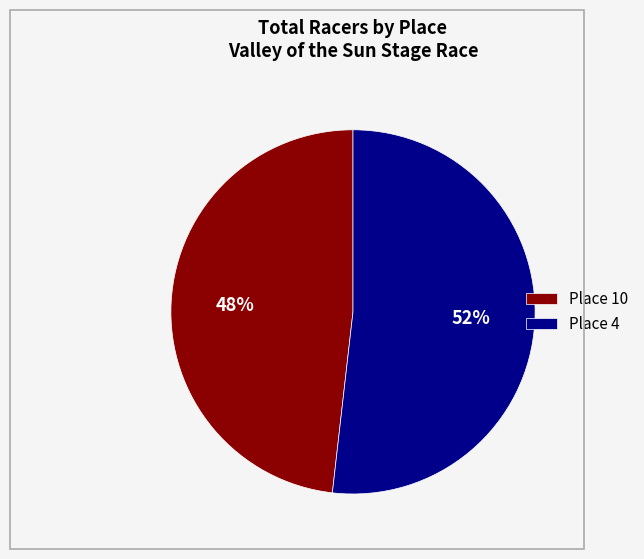

Rank the categories by value from lowest to highest.

Place 10, Place 4